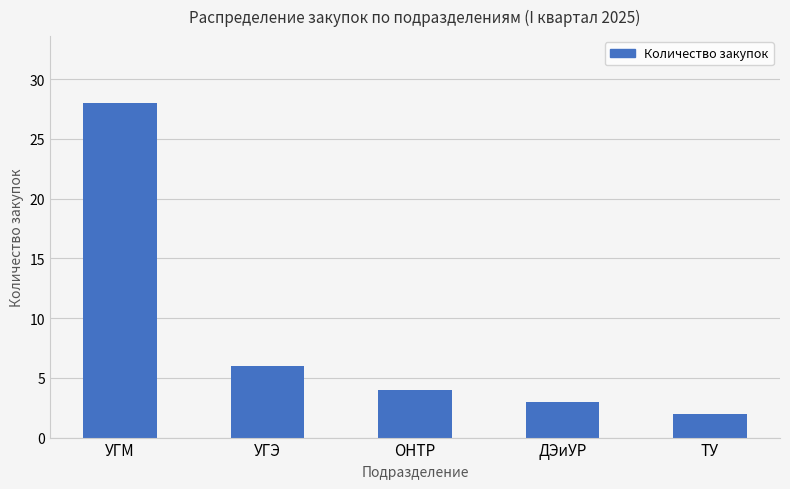

Rank the categories by value from highest to lowest.

УГМ, УГЭ, ОНТР, ДЭиУР, ТУ